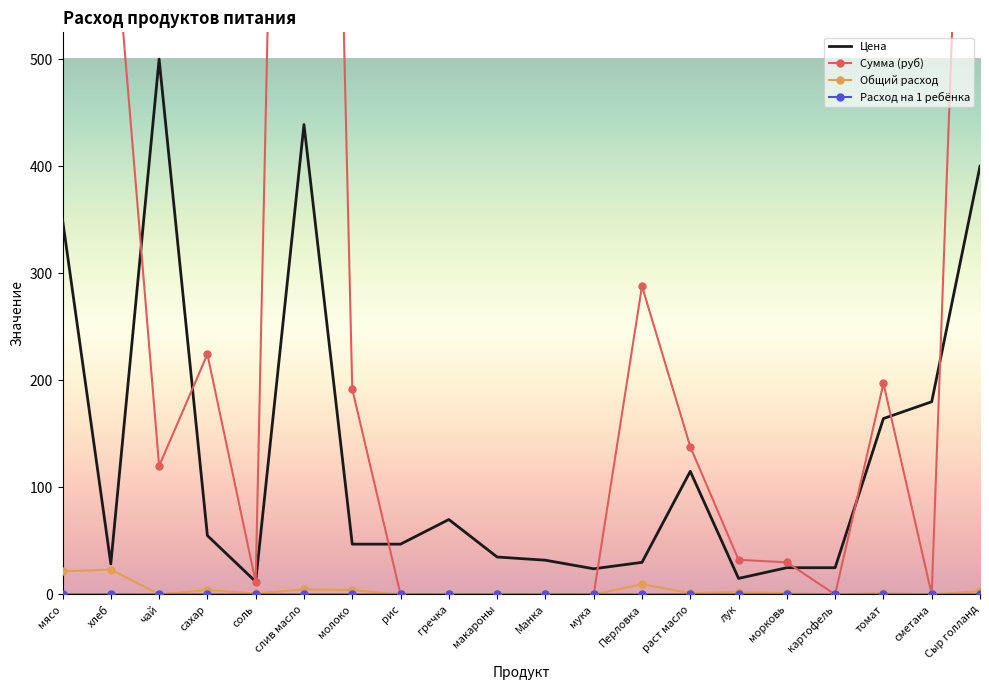

At which label does Цена reach its peak?

чай